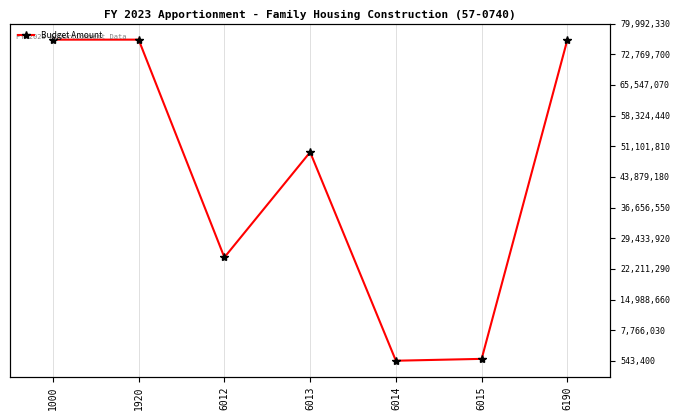

What is the difference between the maximum and minimum values?

75611172